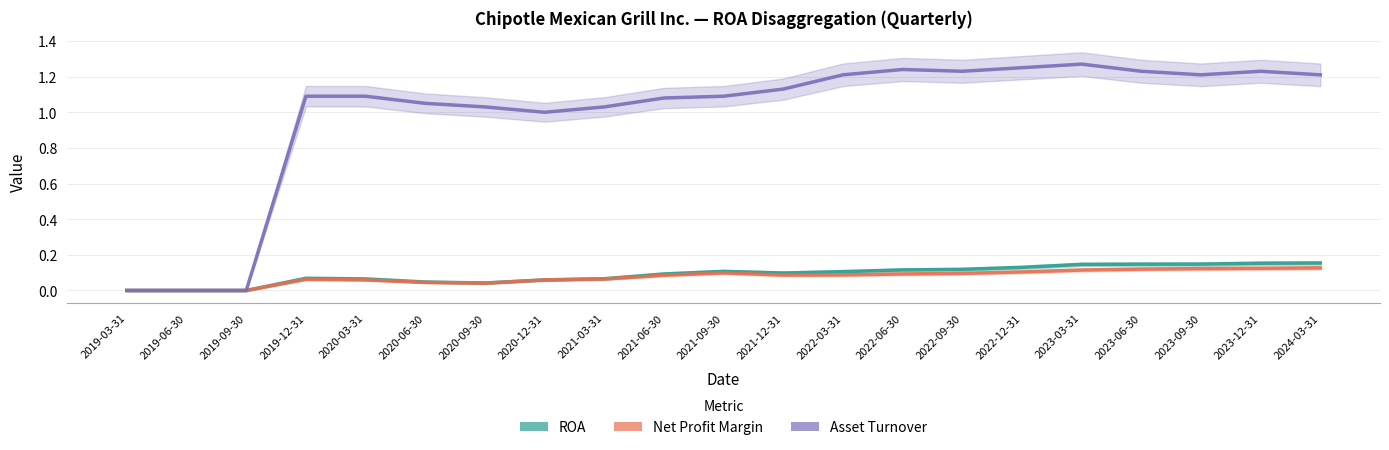

Which series changed the most between 2021-09-30 and 2023-12-31?

Asset Turnover